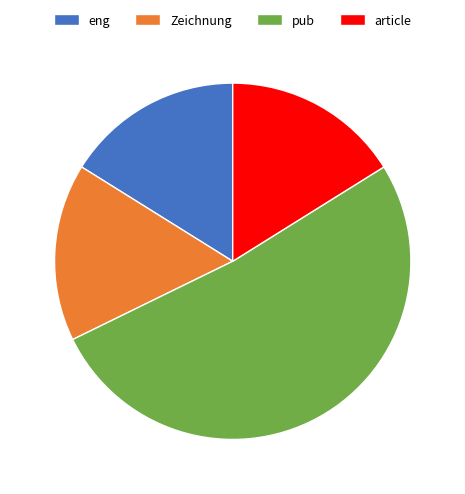

Do pub and Zeichnung together represent more than half of the pie?

Yes